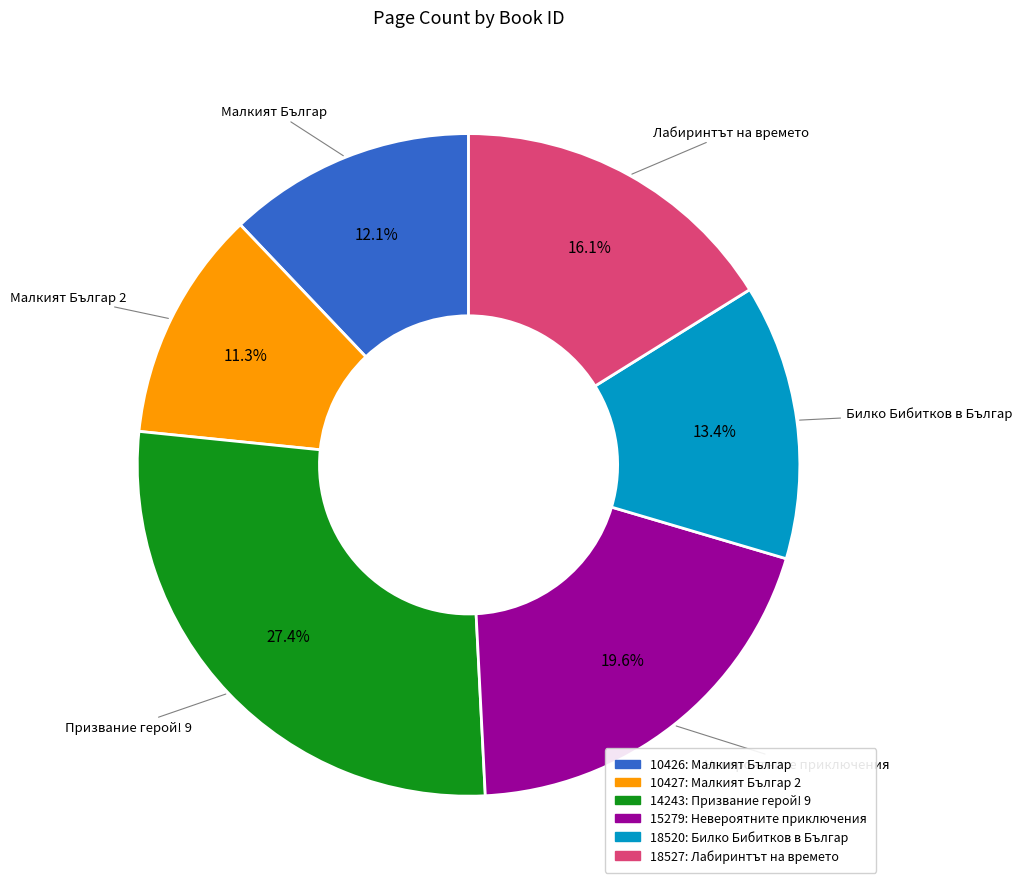

What is the ratio of the value at 14243 to the value at 10427?

2.4